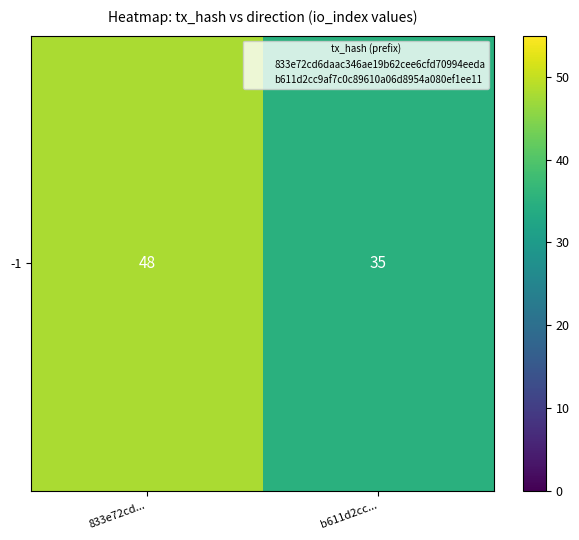

Rank the categories by value from highest to lowest.

833e72cd..., b611d2cc...